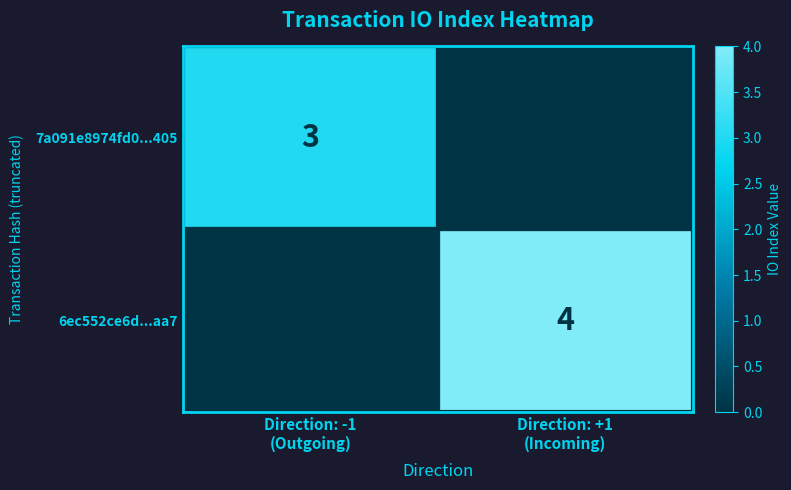

List the series in order of their peak value, lowest first.

7a091e8974fd0...405, 6ec552ce6d...aa7